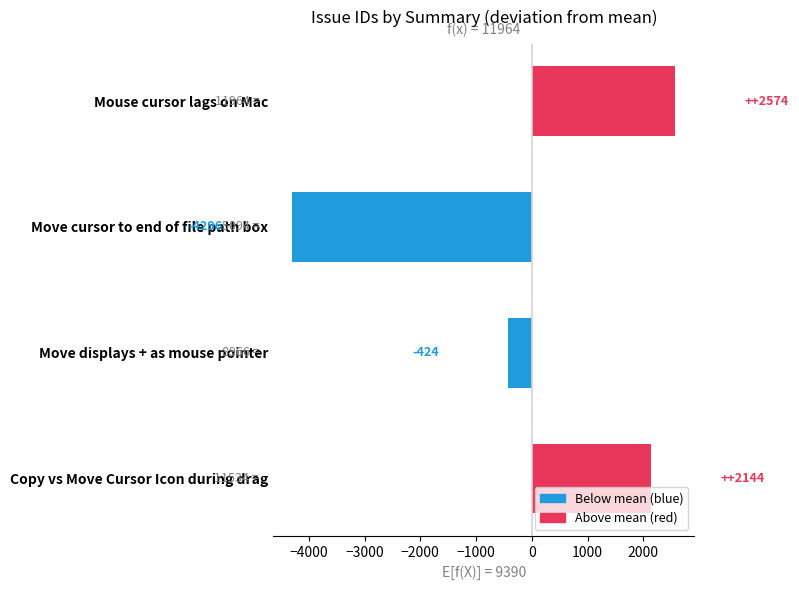

What is the sum of the values at Mouse cursor lags on Mac and Move cursor to end of file path box?

-1721.0